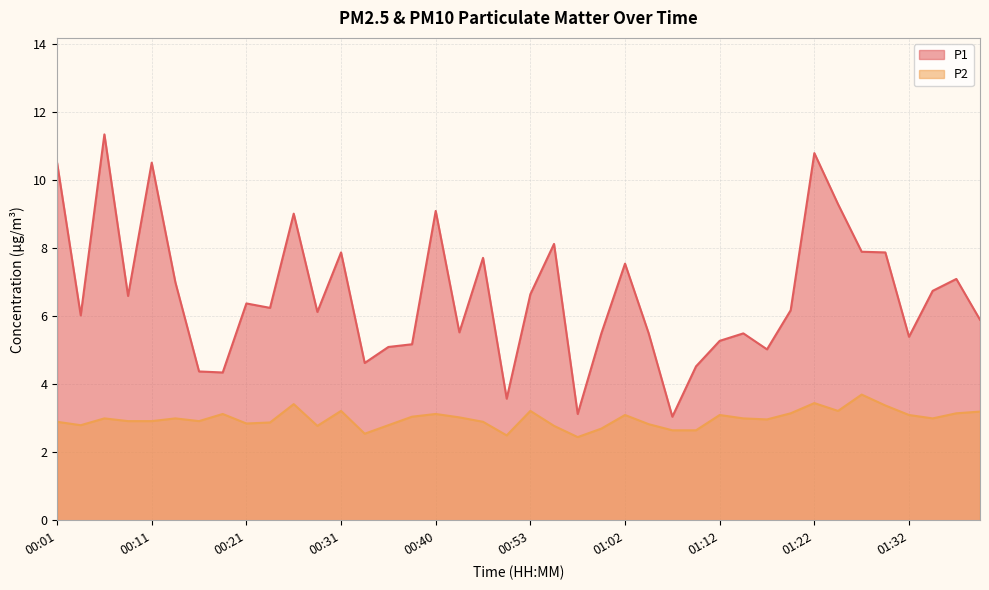

What is the label of the 1st point from the right?

01:39